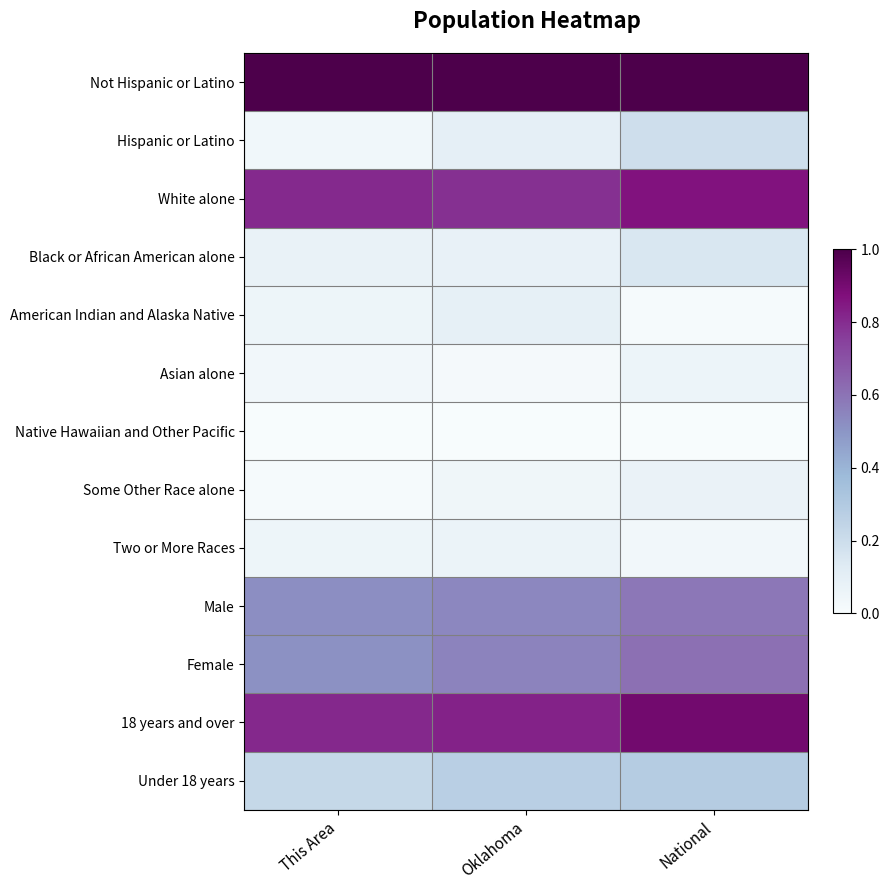

Reading left to right, transcribe all the data shown in this chart.

Not Hispanic or Latino: This Area=1.0	Oklahoma=1.0	National=1.0
Hispanic or Latino: This Area=0.0	Oklahoma=0.1	National=0.2
White alone: This Area=0.8	Oklahoma=0.8	National=0.9
Black or African American alone: This Area=0.1	Oklahoma=0.1	National=0.1
American Indian and Alaska Native: This Area=0.1	Oklahoma=0.1	National=0.0
Asian alone: This Area=0.0	Oklahoma=0.0	National=0.1
Native Hawaiian and Other Pacific: This Area=0.0	Oklahoma=0.0	National=0.0
Some Other Race alone: This Area=0.0	Oklahoma=0.0	National=0.1
Two or More Races: This Area=0.1	Oklahoma=0.1	National=0.0
Male: This Area=0.5	Oklahoma=0.5	National=0.6
Female: This Area=0.5	Oklahoma=0.6	National=0.6
18 years and over: This Area=0.8	Oklahoma=0.8	National=0.9
Under 18 years: This Area=0.2	Oklahoma=0.3	National=0.3